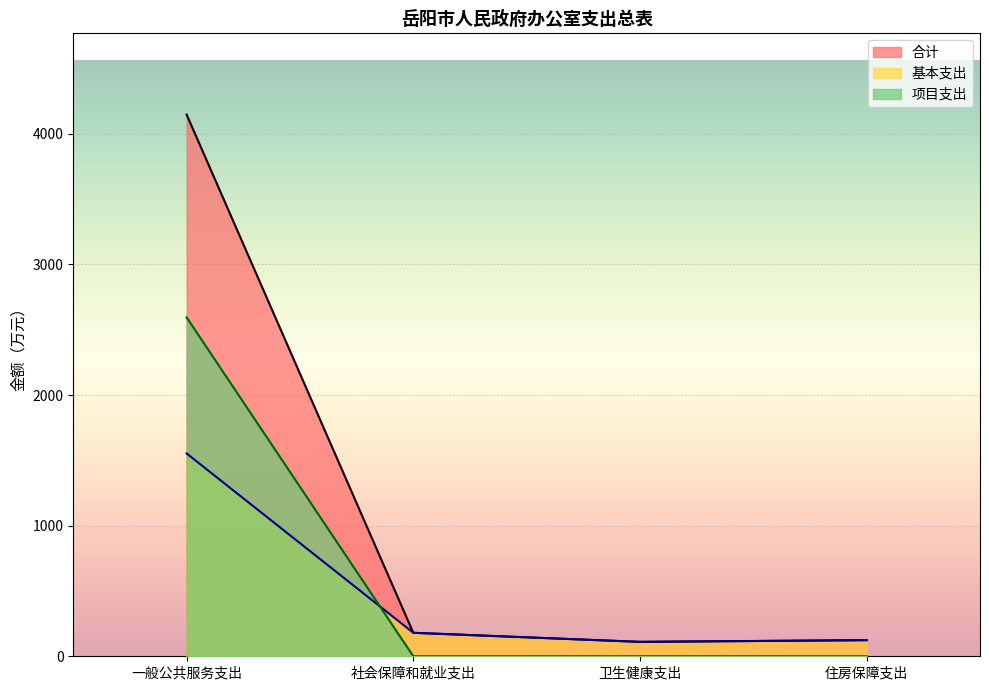

The 项目支出 series shows 2594.6 at 一般公共服务支出. True or false?

True